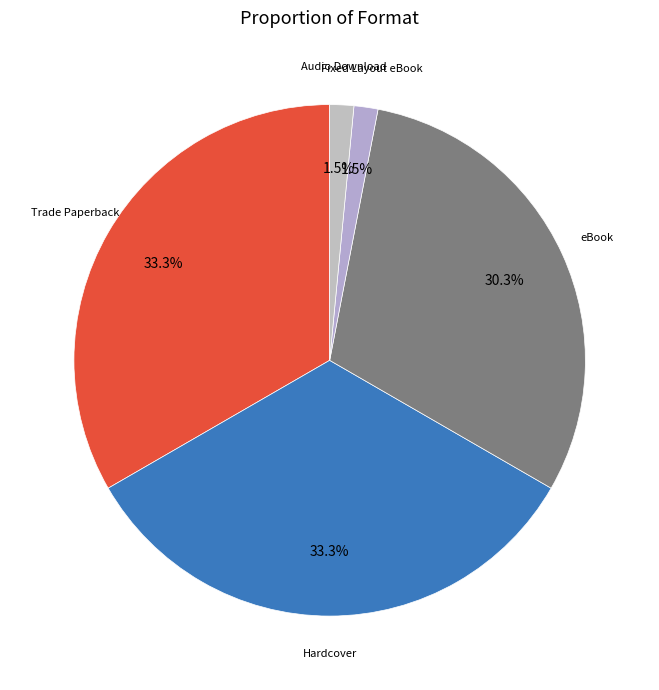

Combined, do Fixed Layout eBook and Audio Download account for over 50%?

No